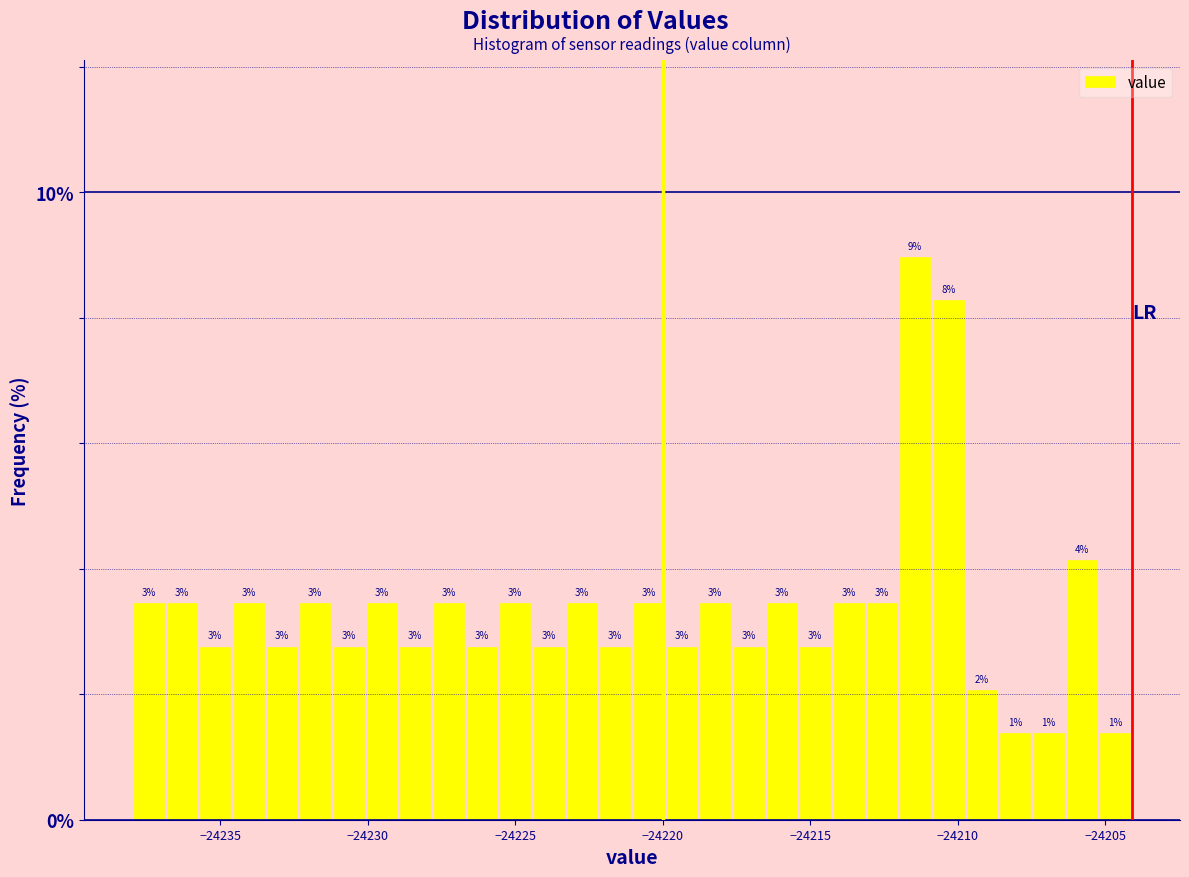

Read against the x-axis, roughly where is the centre of the tallest bar?

-24211.5